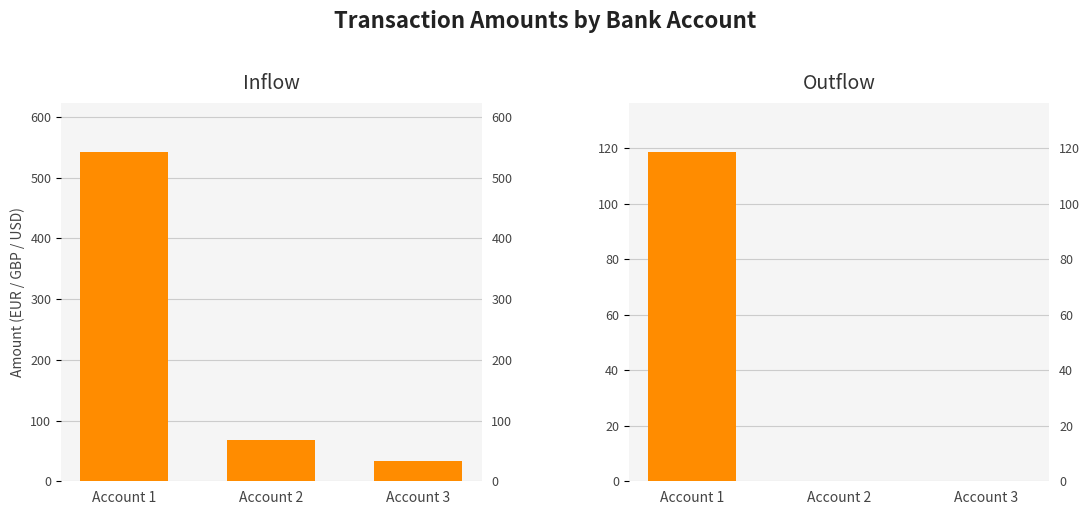

Which category has the lowest value in the Inflow series?

Account 3